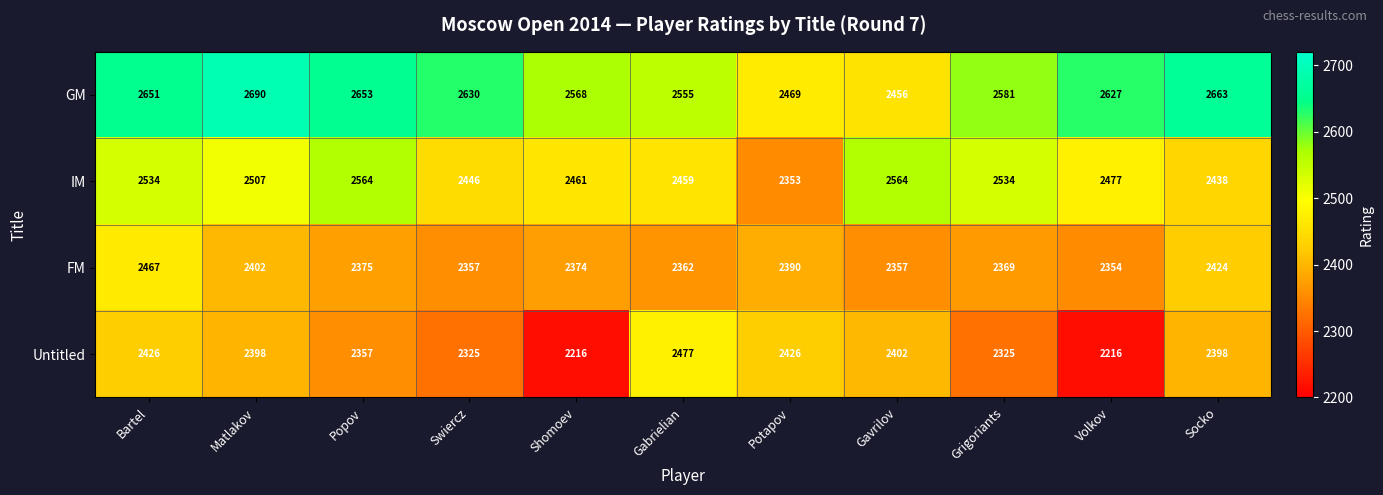

Rank the series at Popov from highest to lowest value.

GM, IM, FM, Untitled